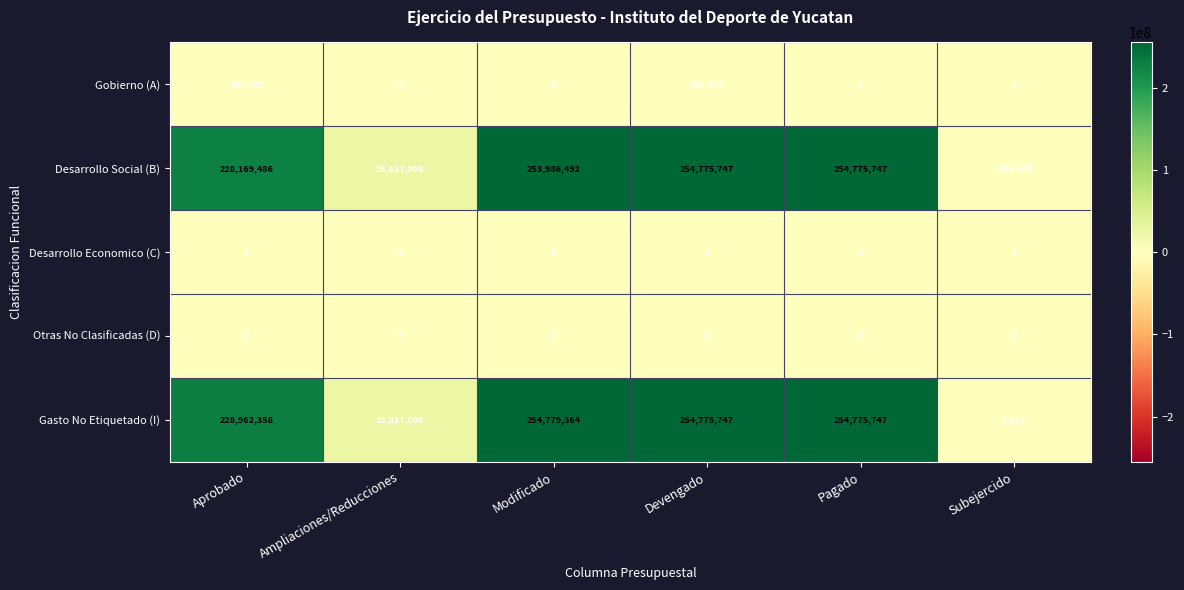

Count the number of data series in this chart.

5